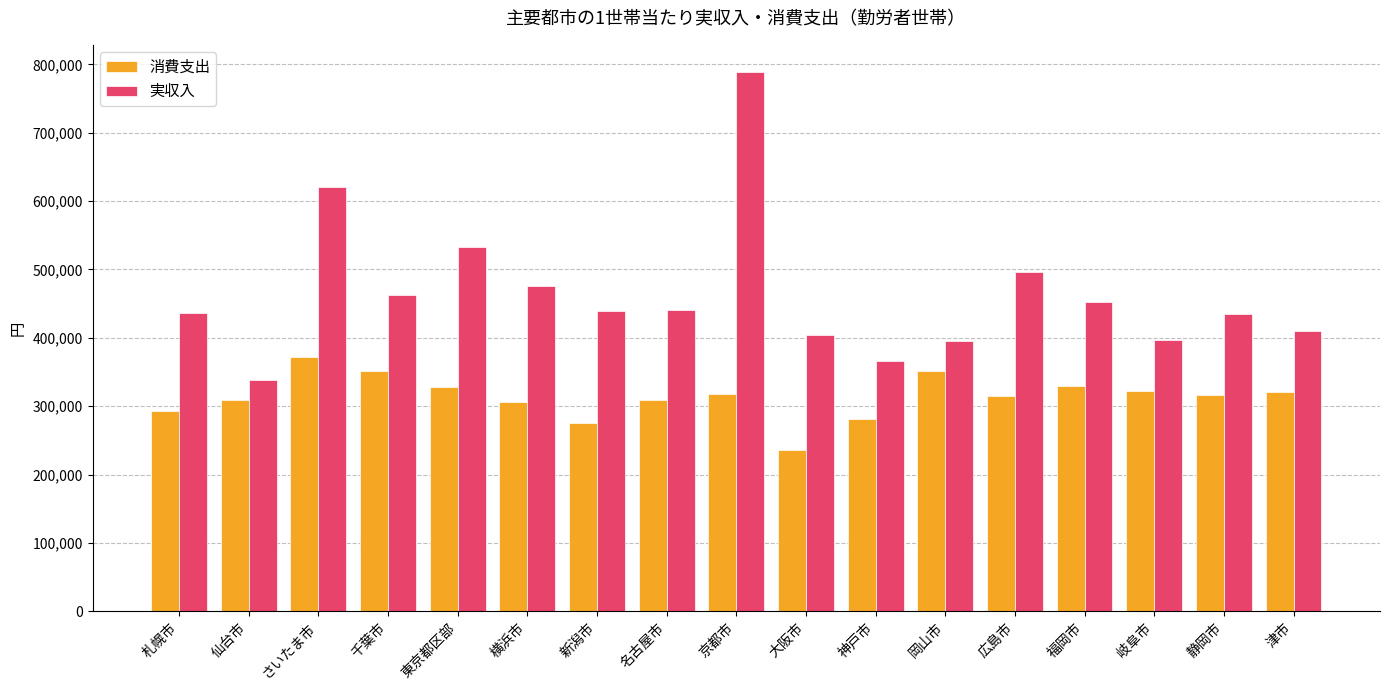

At which label does 消費支出 first exceed 315661?

さいたま市